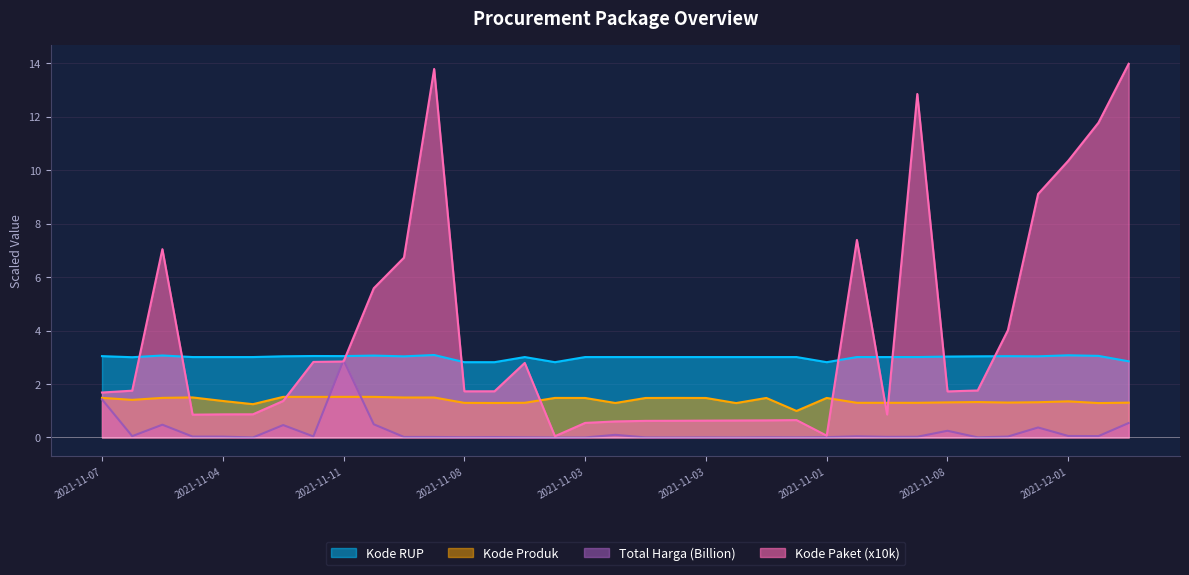

At which label does Kode RUP reach its peak?

2021-12-09